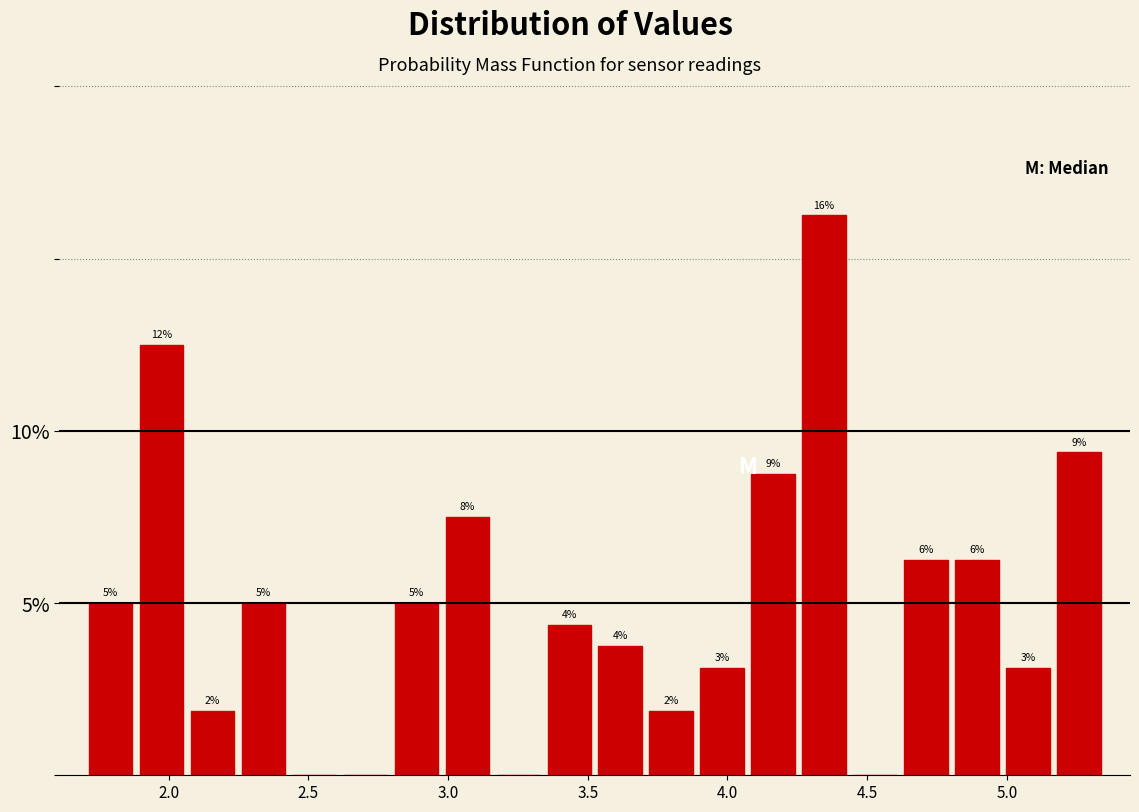

Read against the x-axis, roughly where is the centre of the tallest bar?

4.35